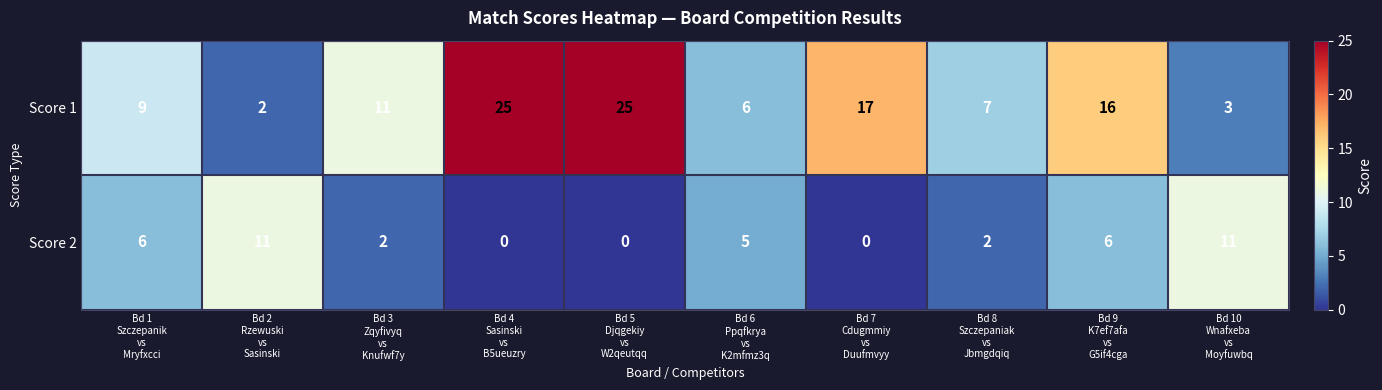

Which series has the largest range (max minus min)?

Score 1